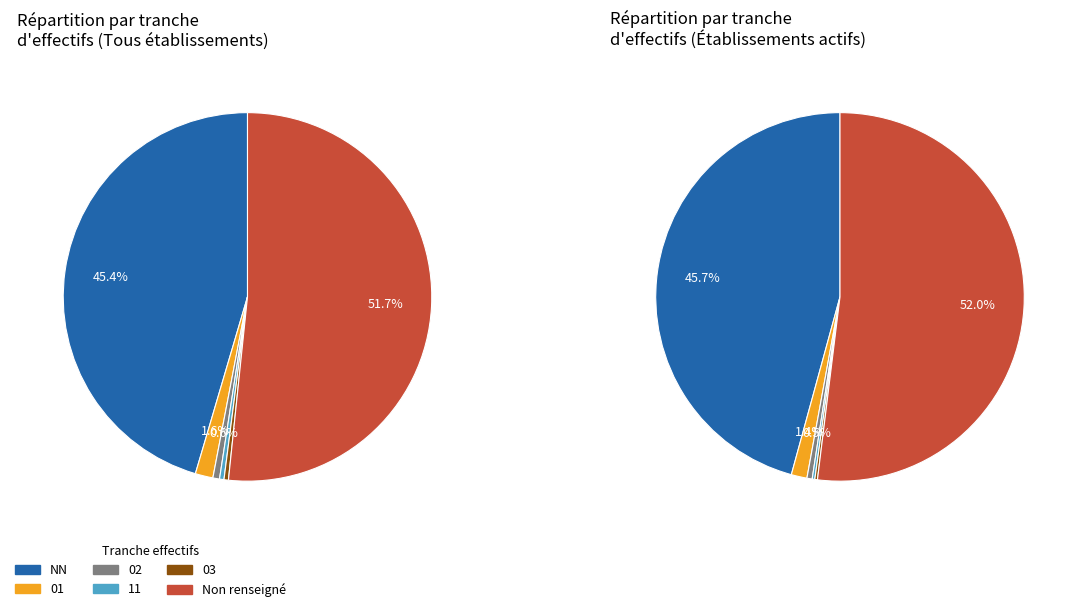

To the nearest percent, what is the difference between the largest and smallest slice percentages?

51%